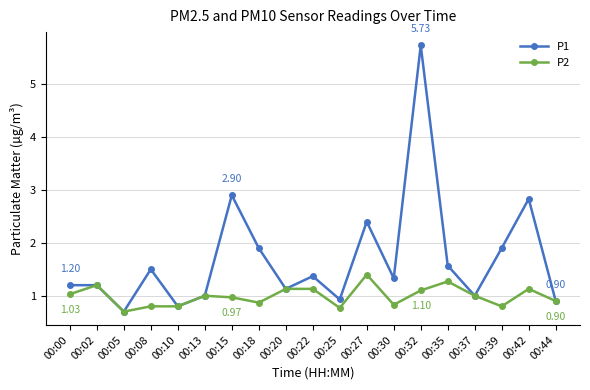

At which label does P2 first exceed 1?

00:00